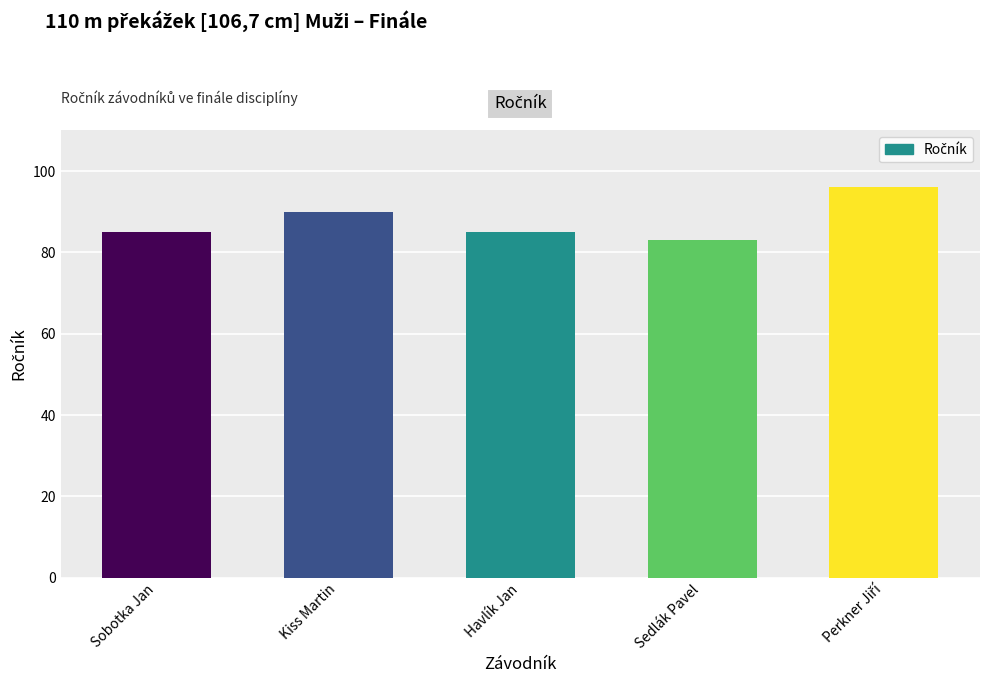

How many bars are there in total?

5